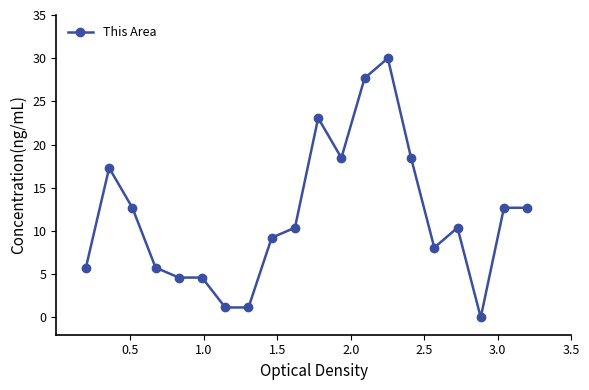

Is this an area chart (filled region under the line)?

No